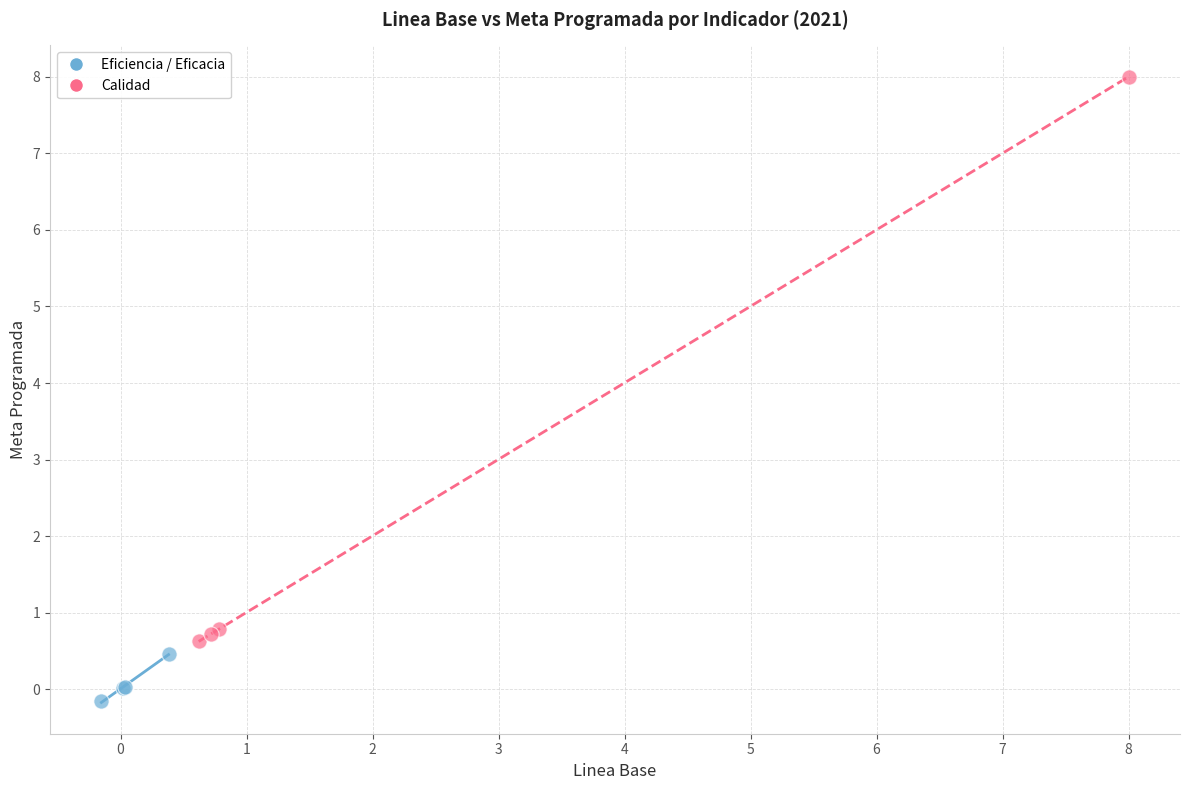

What are all the series names shown in the legend?

Eficiencia / Eficacia, Calidad